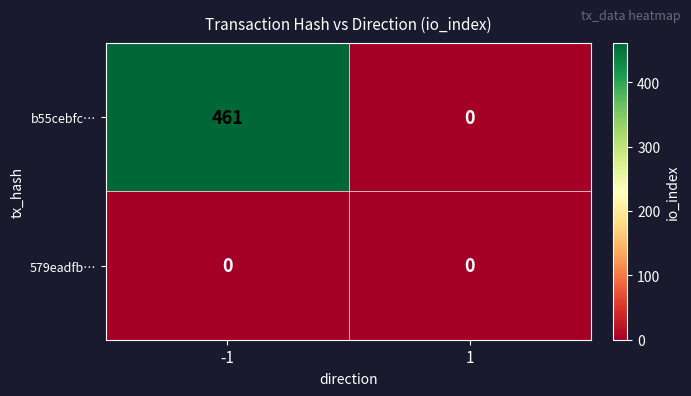

Reading right to left, list all the values displayed in this chart.

b55cebfc…: 0	461
579eadfb…: 0	0